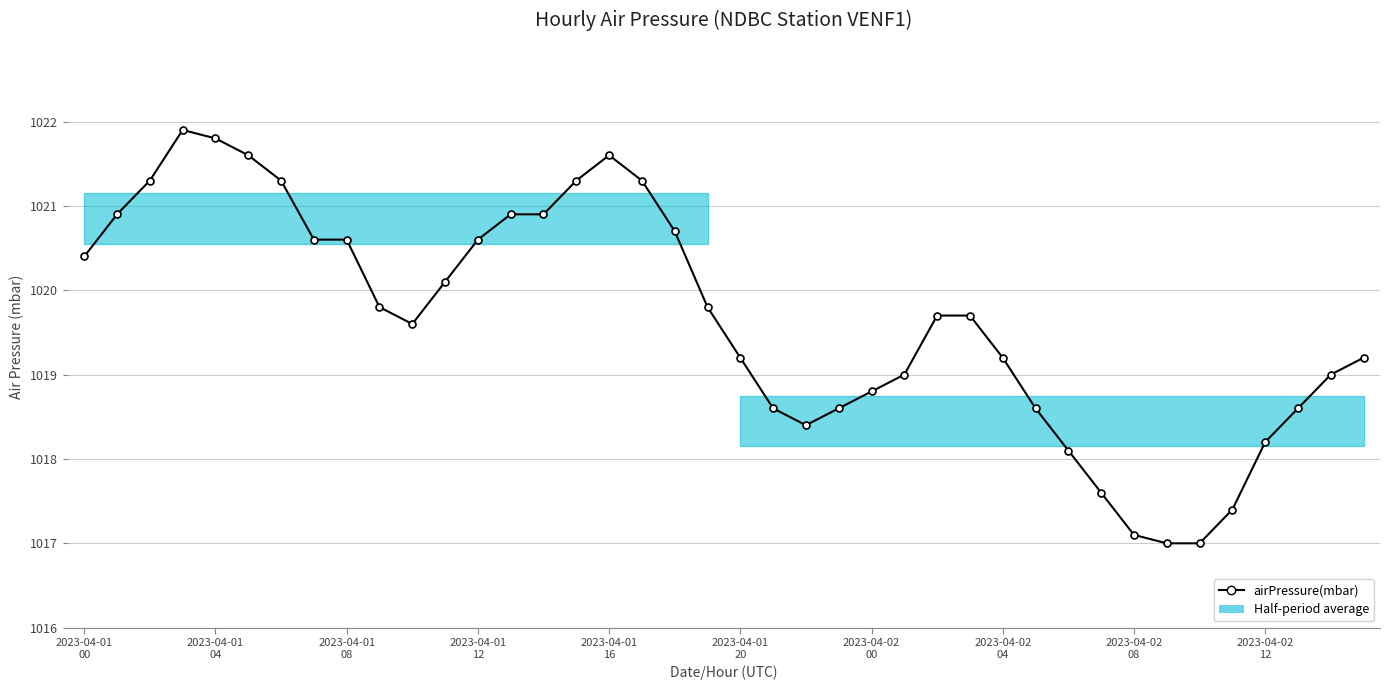

What is the sum of all values?

40786.0